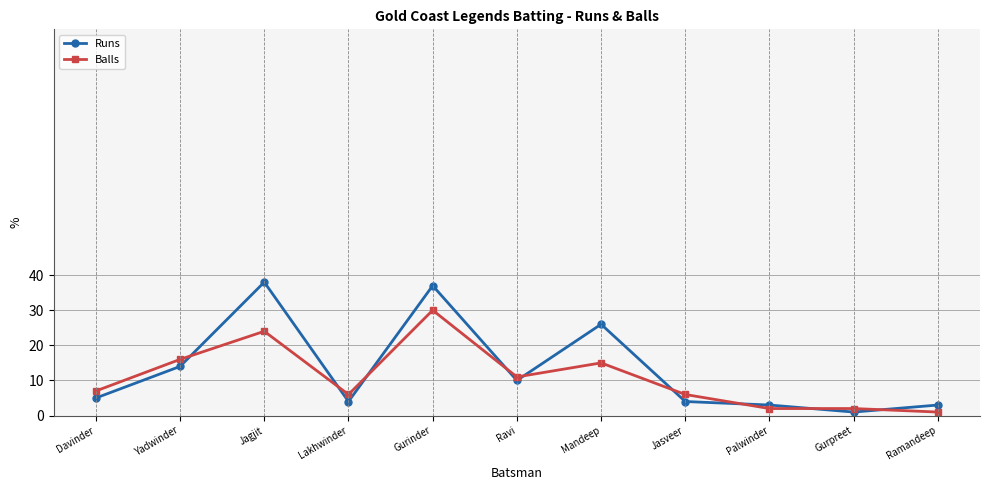

How many data points does each series have?

11